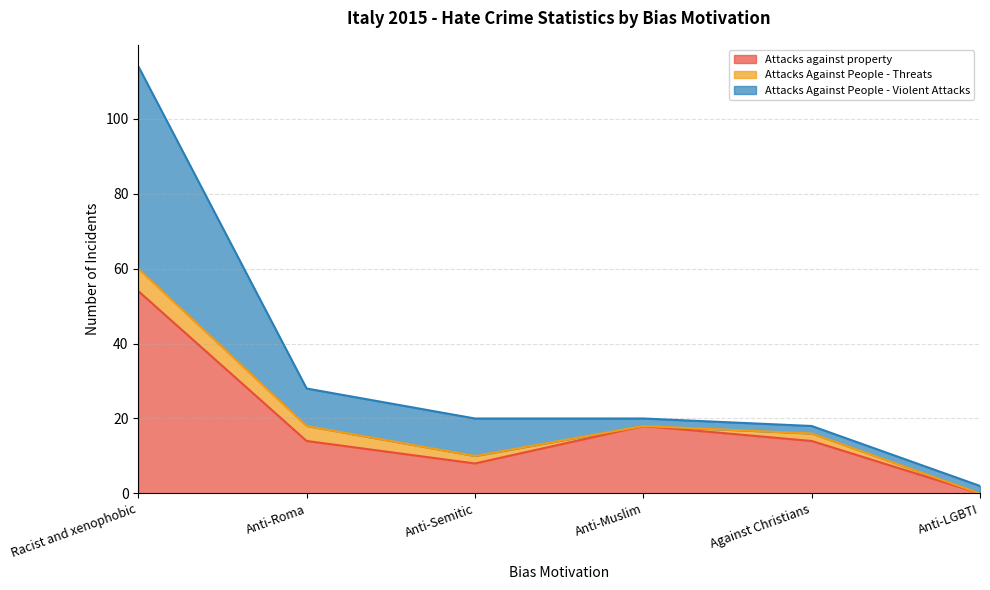

Which has a higher value, Anti-Roma or Racist and xenophobic?

Racist and xenophobic